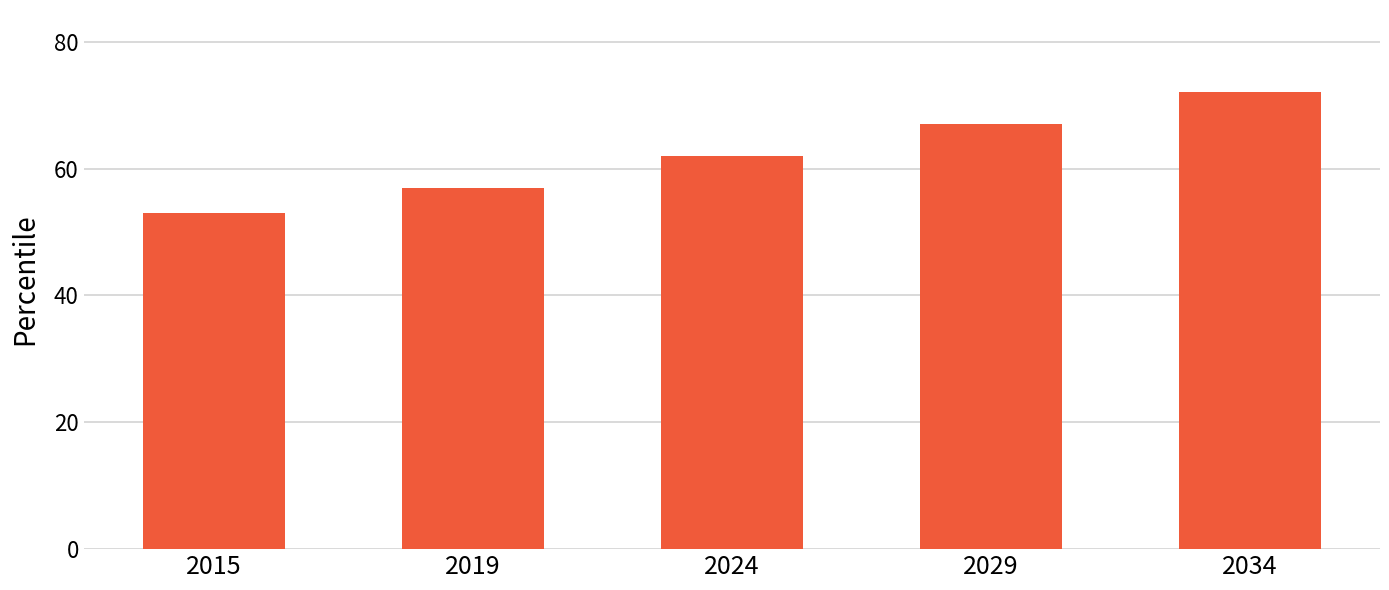

Count the number of categories in the chart.

5